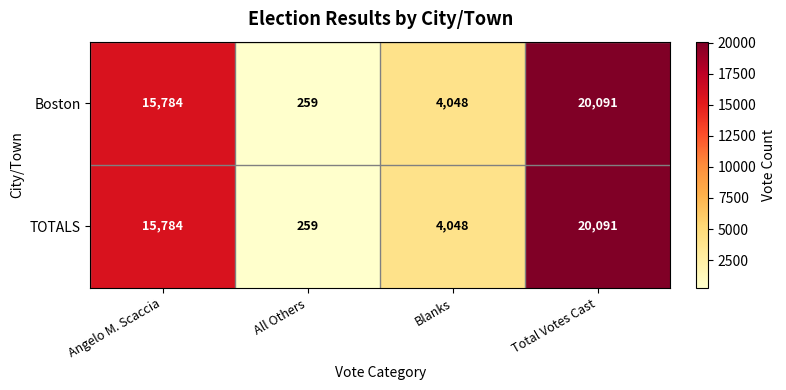

The TOTALS series shows 4048 at Blanks. True or false?

True